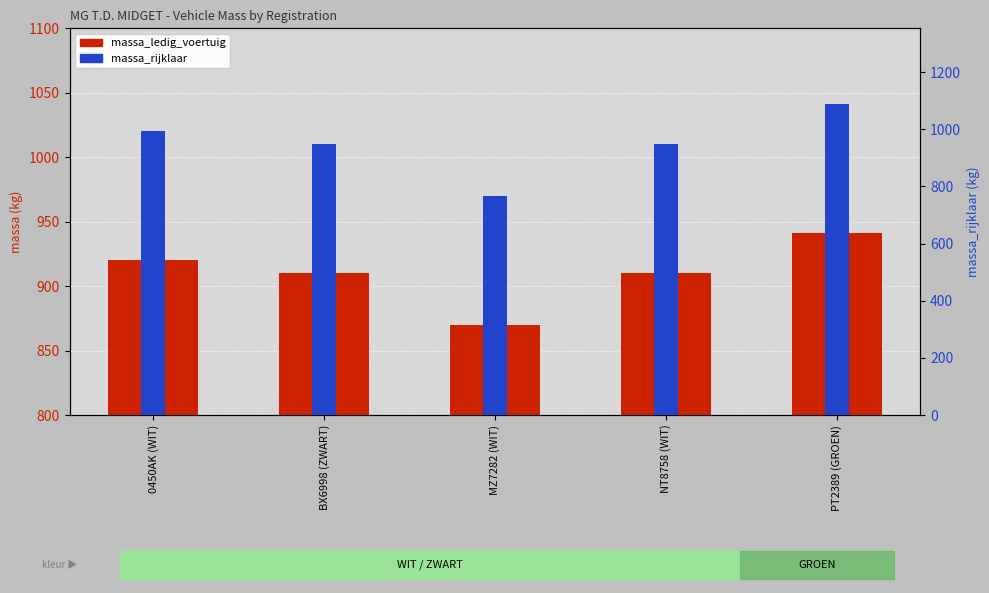

What is the total value across all series at 0450AK (WIT)?

1940